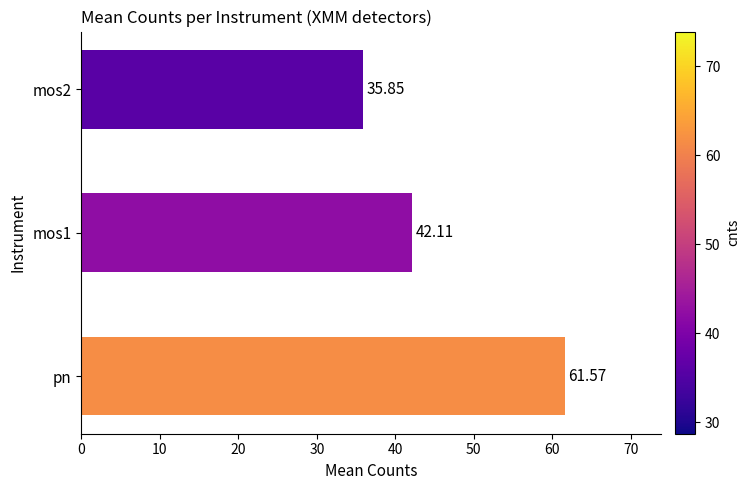

What is the sum of all values?

139.5